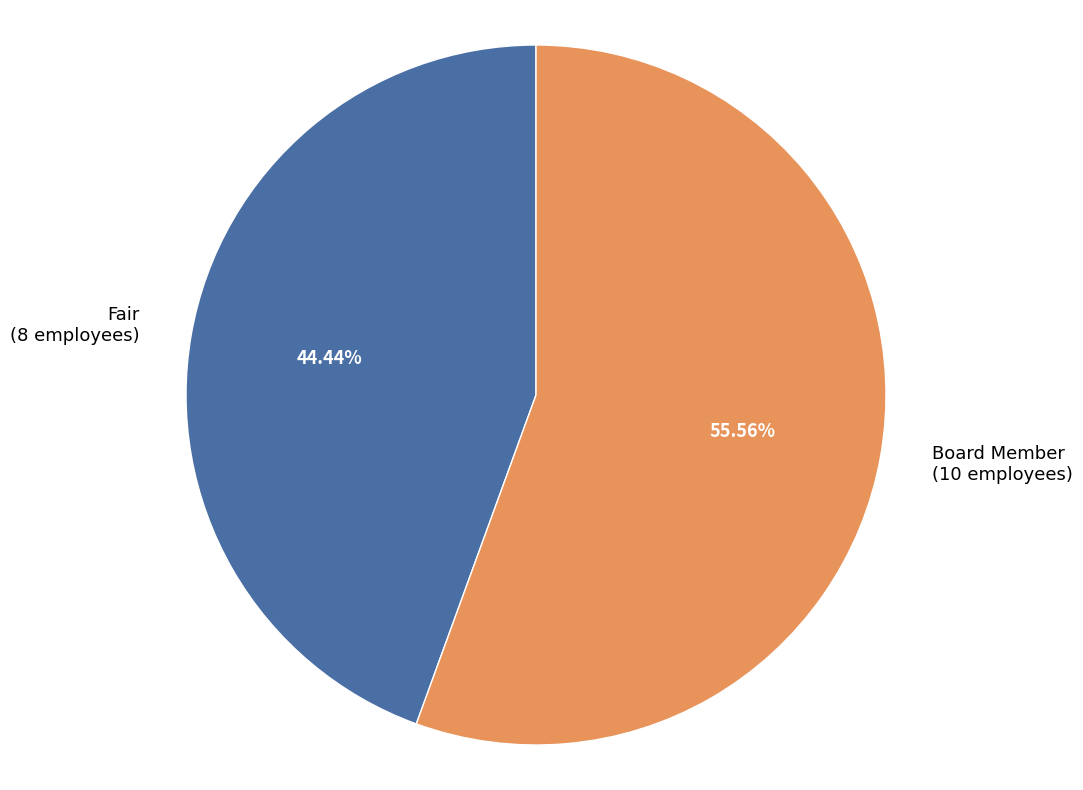

How many segments does this pie chart have?

2